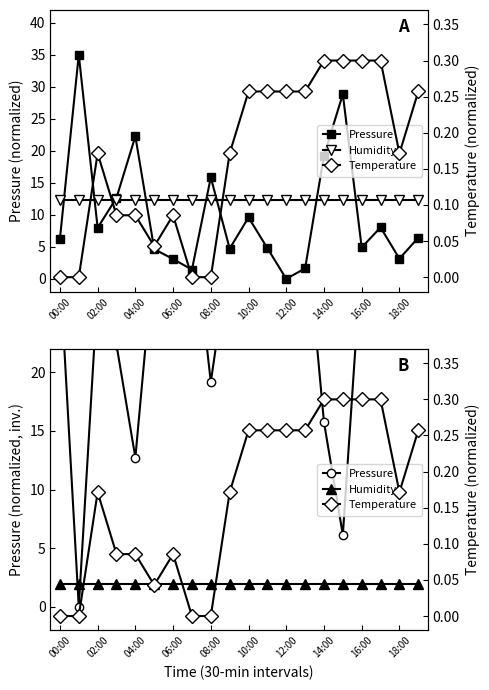

True or false: Temperature and Humidity intersect in this chart.

False